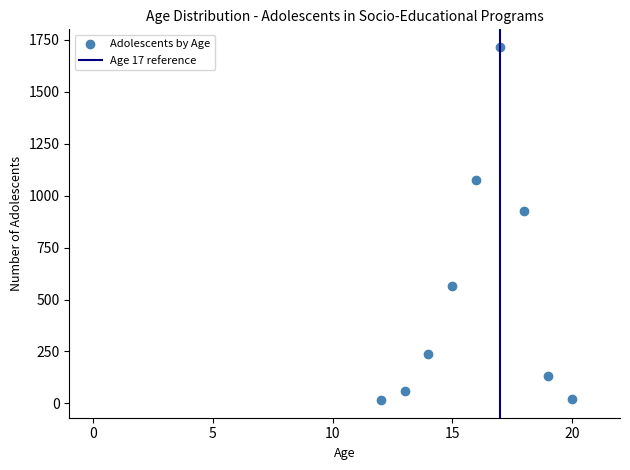

What is the range of Y values (max minus min)?

1700